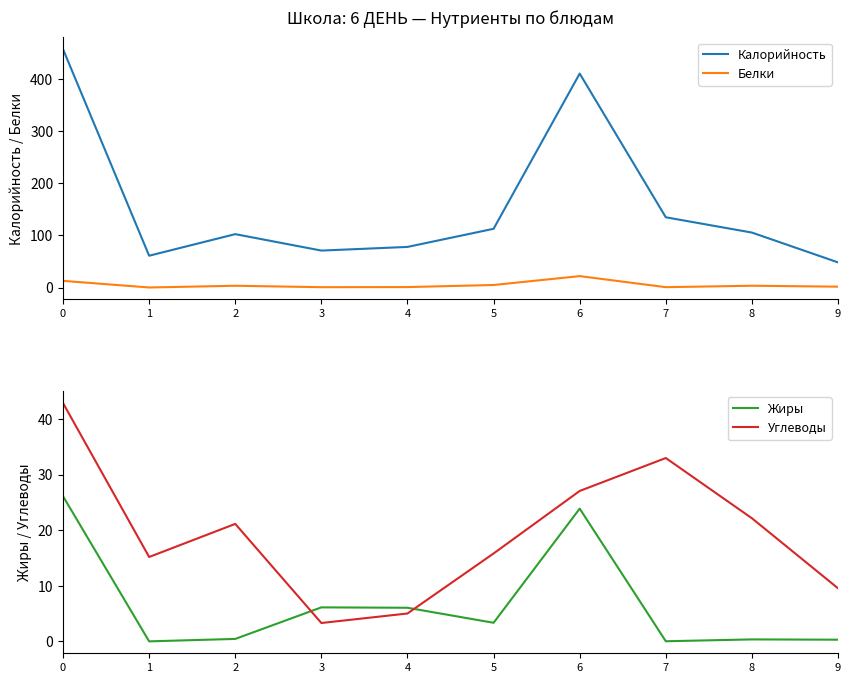

True or false: Калорийность and Жиры intersect in this chart.

False